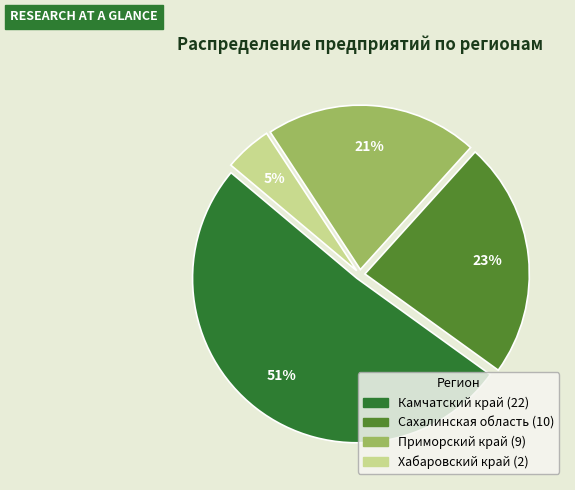

True or false: Сахалинская область accounts for 23% of the total.

True